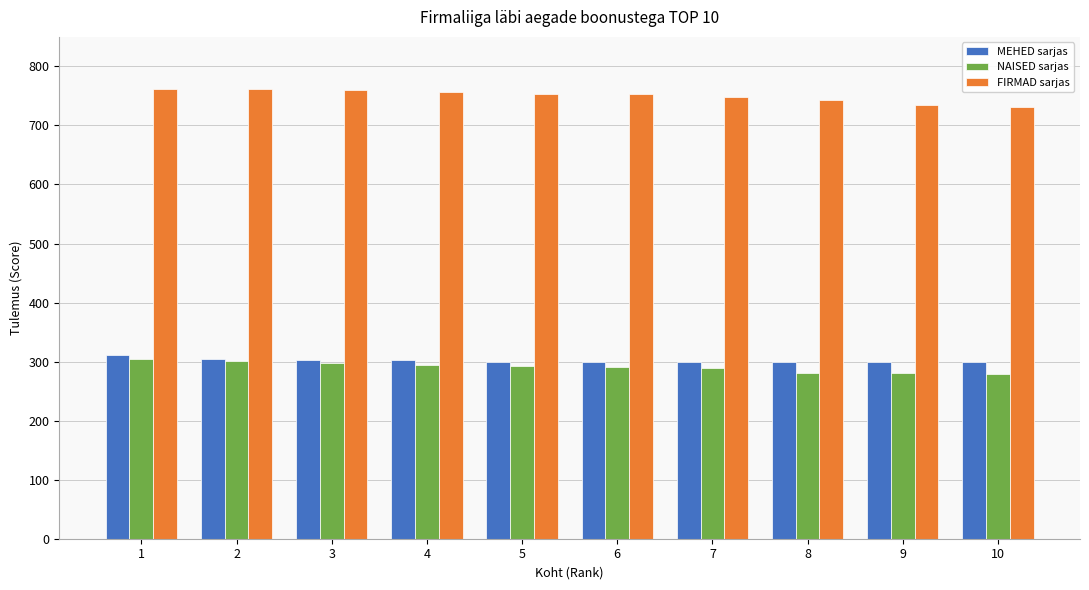

What is the total value across all series at 7?

1338